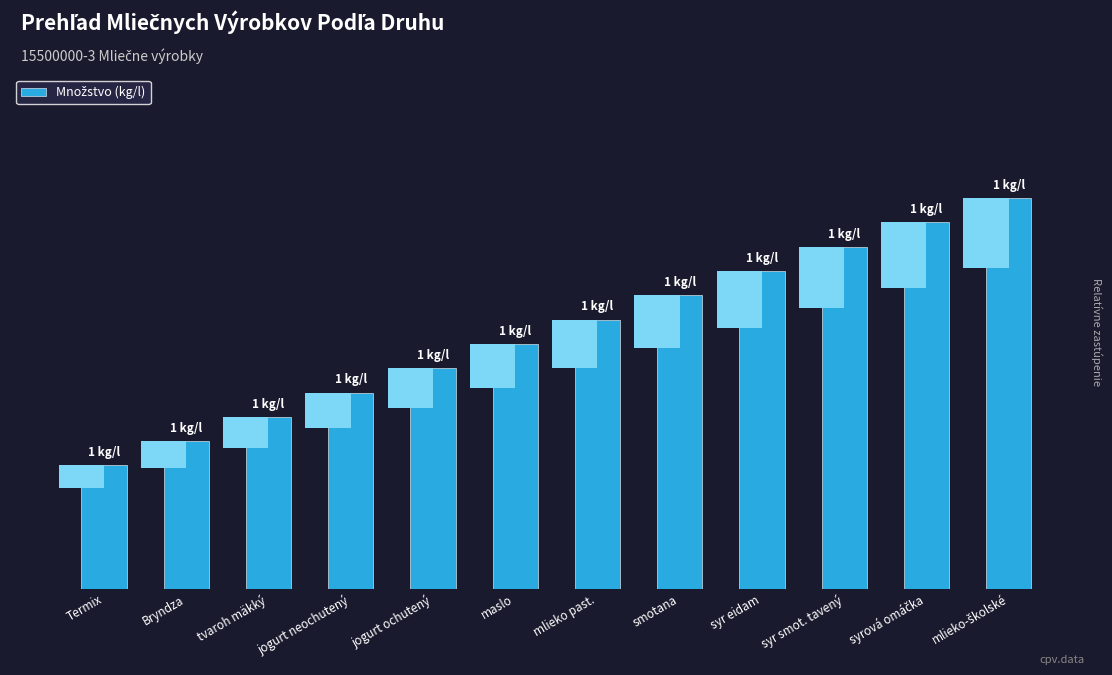

Reading right to left, list all the values displayed in this chart.

0.9	0.9	0.8	0.8	0.7	0.7	0.6	0.5	0.5	0.4	0.4	0.3